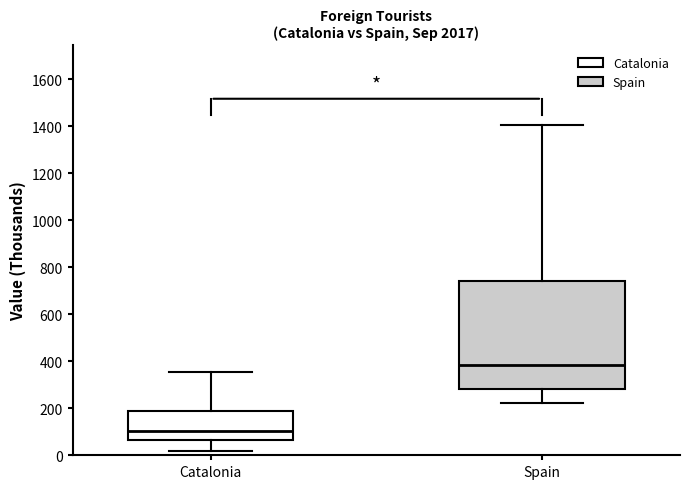

Where does the upper whisker of the box for Catalonia end on the y-axis? The values are not printed on the chart, so give them approximately, as read against the axis.

360